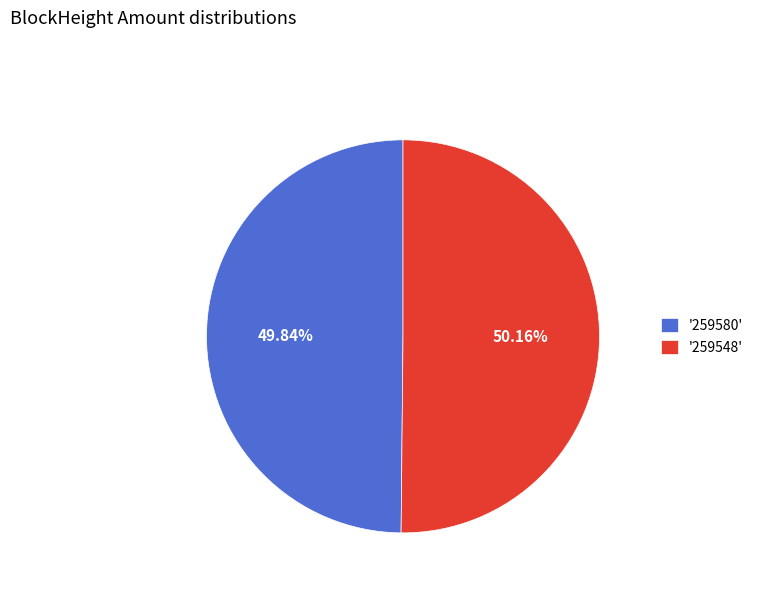

What is the ratio of the value at '259548' to the value at '259580'?

1.0